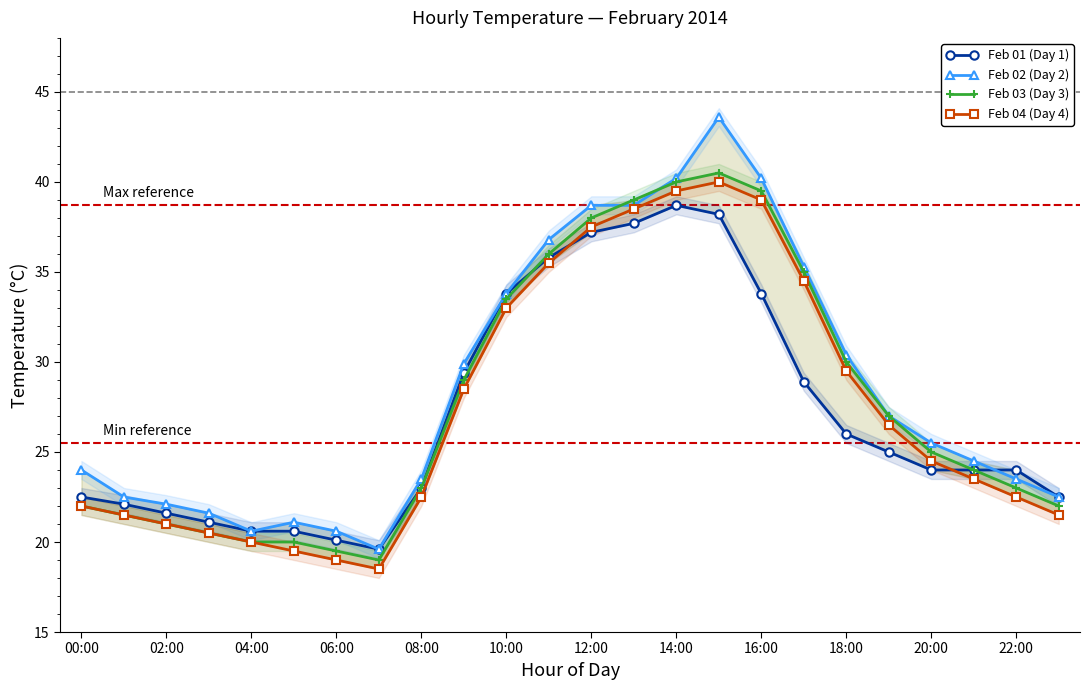

Reading right to left, list all the values displayed in this chart.

Feb 01 (Day 1): 22.5	24.0	24.0	24.0	25.0	26.0	28.9	33.8	38.2	38.7	37.7	37.2	35.8	33.8	29.4	23.0	19.6	20.1	20.6	20.6	21.1	21.6	22.1	22.5
Feb 02 (Day 2): 22.5	23.5	24.5	25.5	27.0	30.4	35.3	40.2	43.6	40.2	38.7	38.7	36.8	33.8	29.9	23.5	19.6	20.6	21.1	20.6	21.6	22.1	22.5	24.0
Feb 03 (Day 3): 22.0	23.0	24.0	25.0	27.0	30.0	35.0	39.5	40.5	40.0	39.0	38.0	36.0	33.5	29.0	23.0	19.0	19.5	20.0	20.0	20.5	21.0	21.5	22.0
Feb 04 (Day 4): 21.5	22.5	23.5	24.5	26.5	29.5	34.5	39.0	40.0	39.5	38.5	37.5	35.5	33.0	28.5	22.5	18.5	19.0	19.5	20.0	20.5	21.0	21.5	22.0